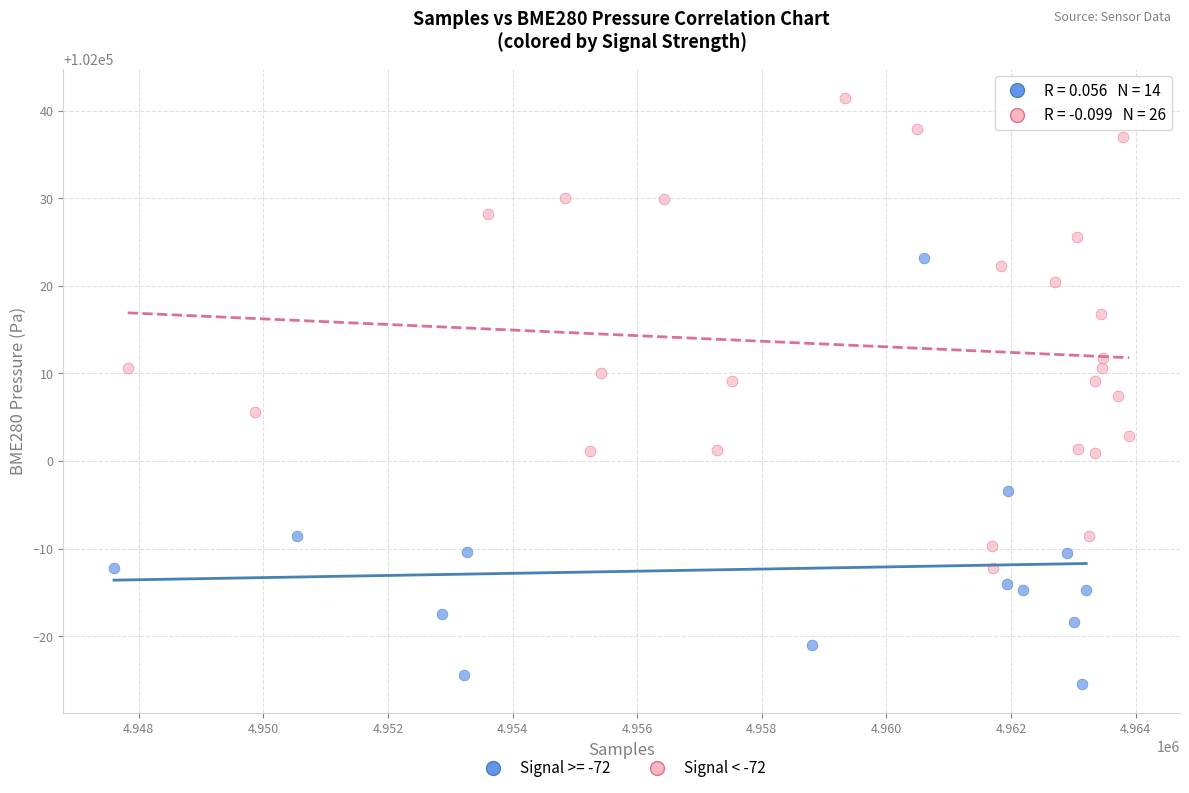

Which series has the largest Y range (max minus min)?

Signal < -72